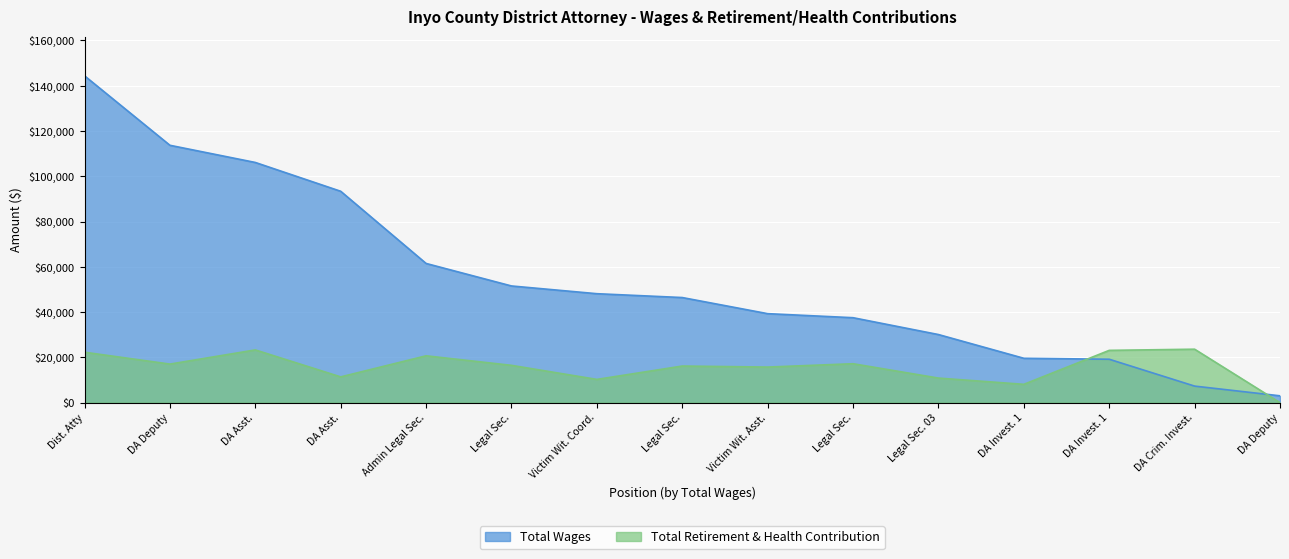

What are all the series names shown in the legend?

Total Wages, Total Retirement & Health Contribution